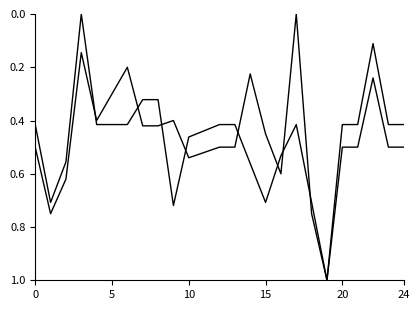

Which category has the highest value across all series?

19